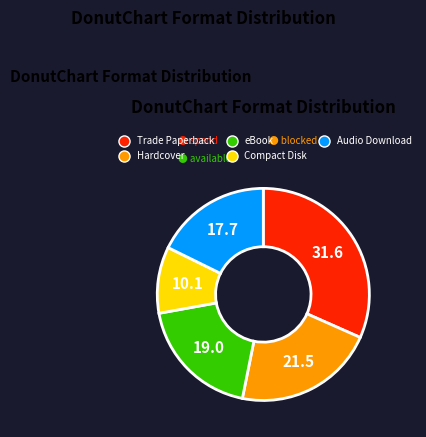

Combined, do eBook and Compact Disk account for over 50%?

No